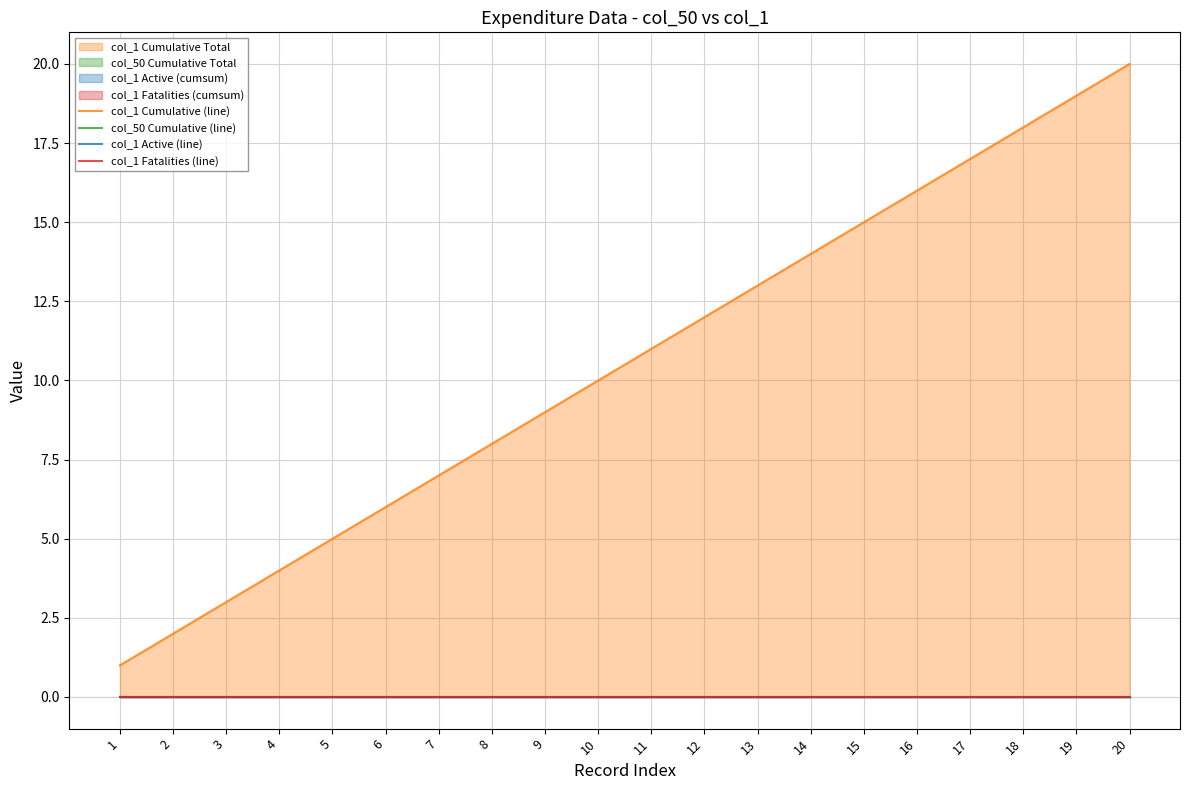

The col_1 Cumulative (line) series shows 5 at 5. True or false?

True